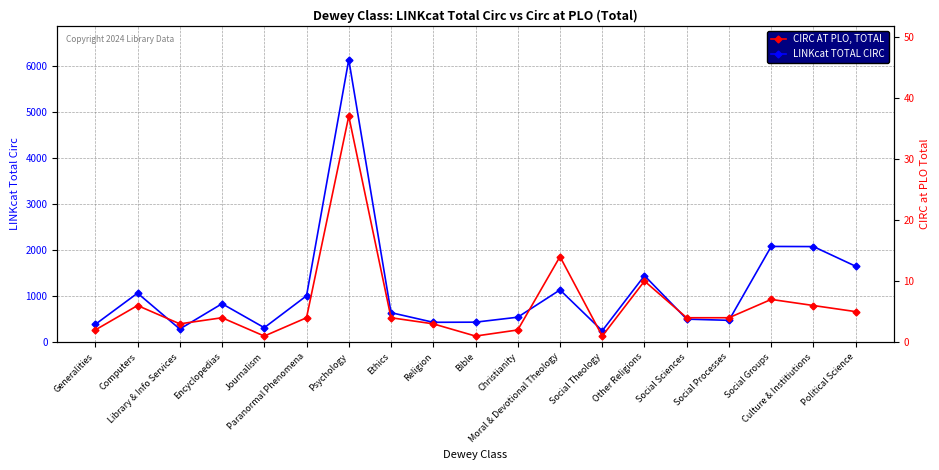

True or false: CIRC AT PLO, TOTAL has more than 2 interior local peaks.

True